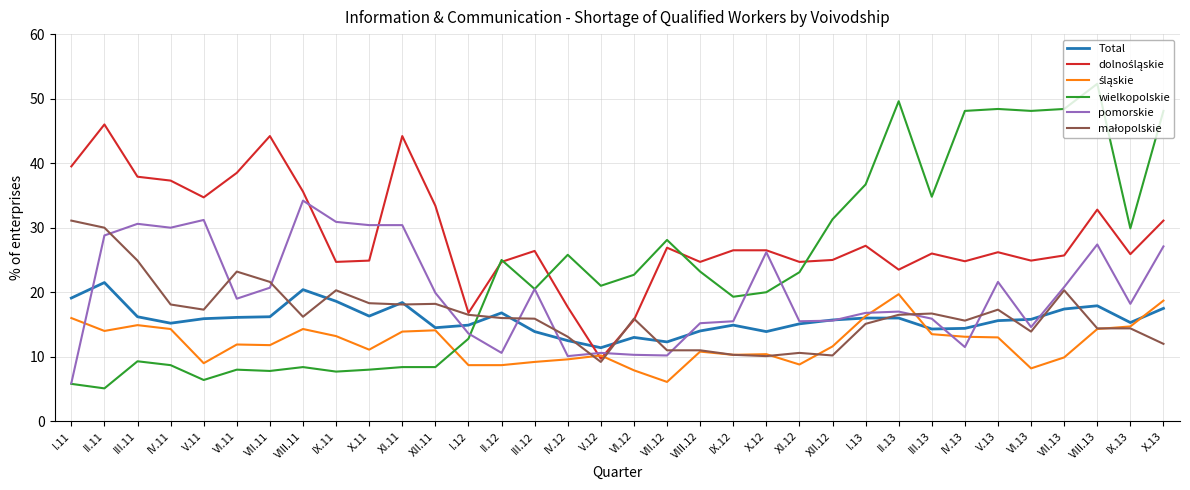

What position from the right is V.12?

18